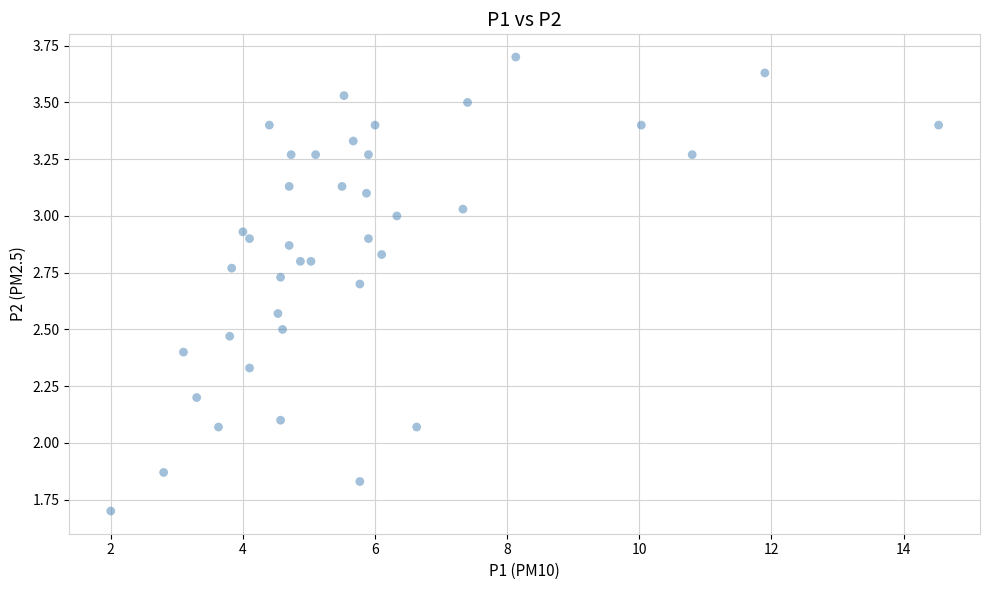

What is the range of Y values (max minus min)?

2.0